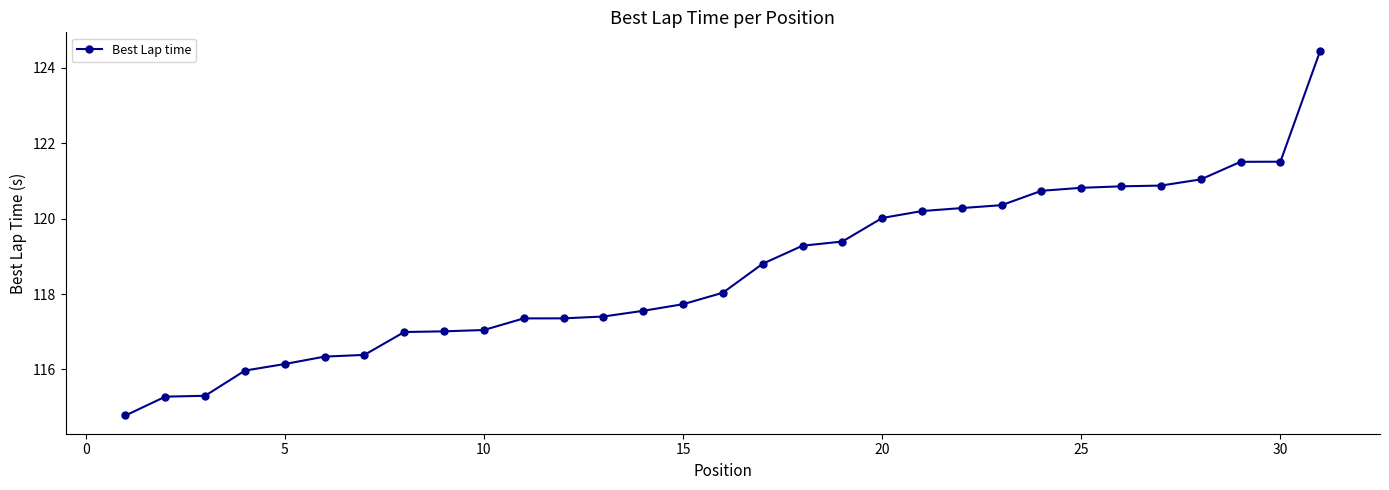

What is the value of the 11th point from the left?

117.4